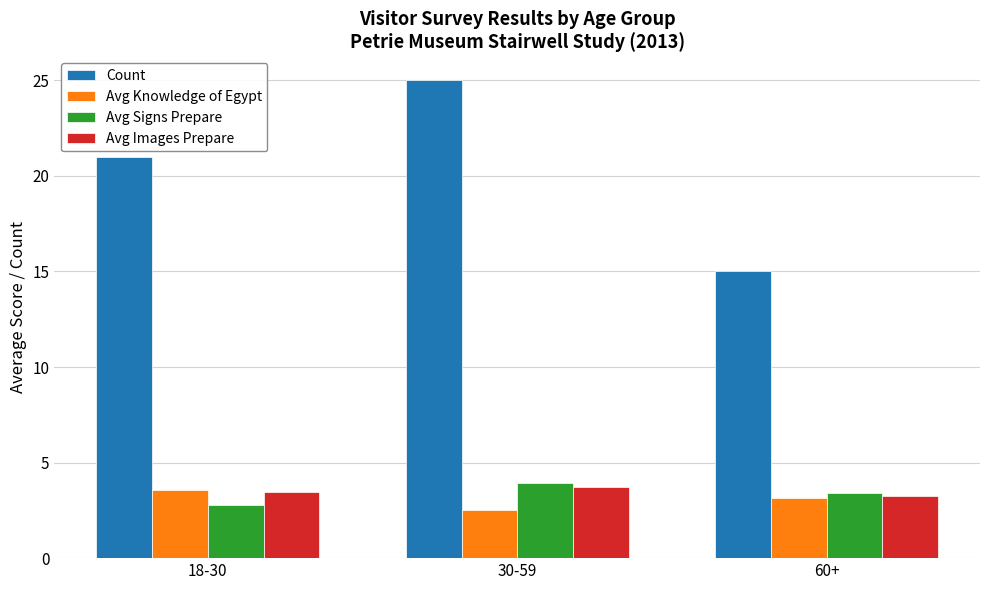

What is the label of the 1st bar from the right?

60+